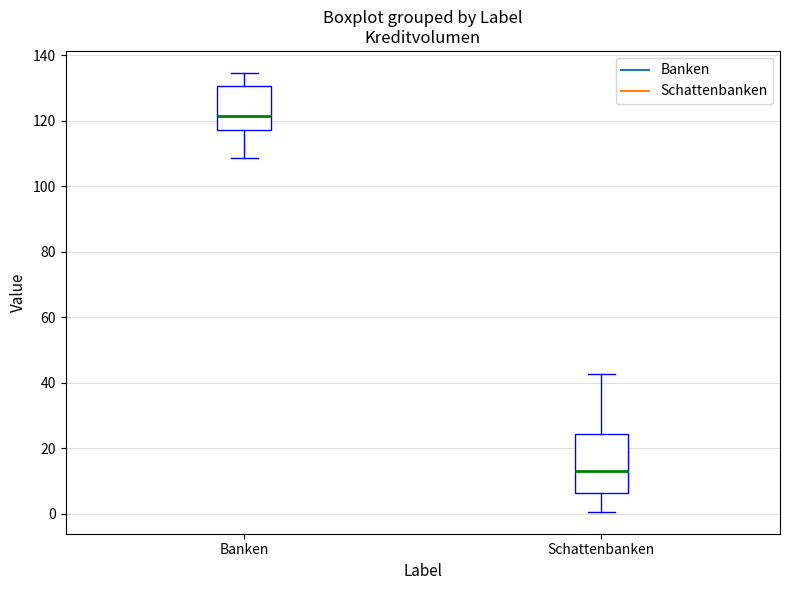

Where does the upper whisker of the box for Banken end on the y-axis? The values are not printed on the chart, so give them approximately, as read against the axis.

134